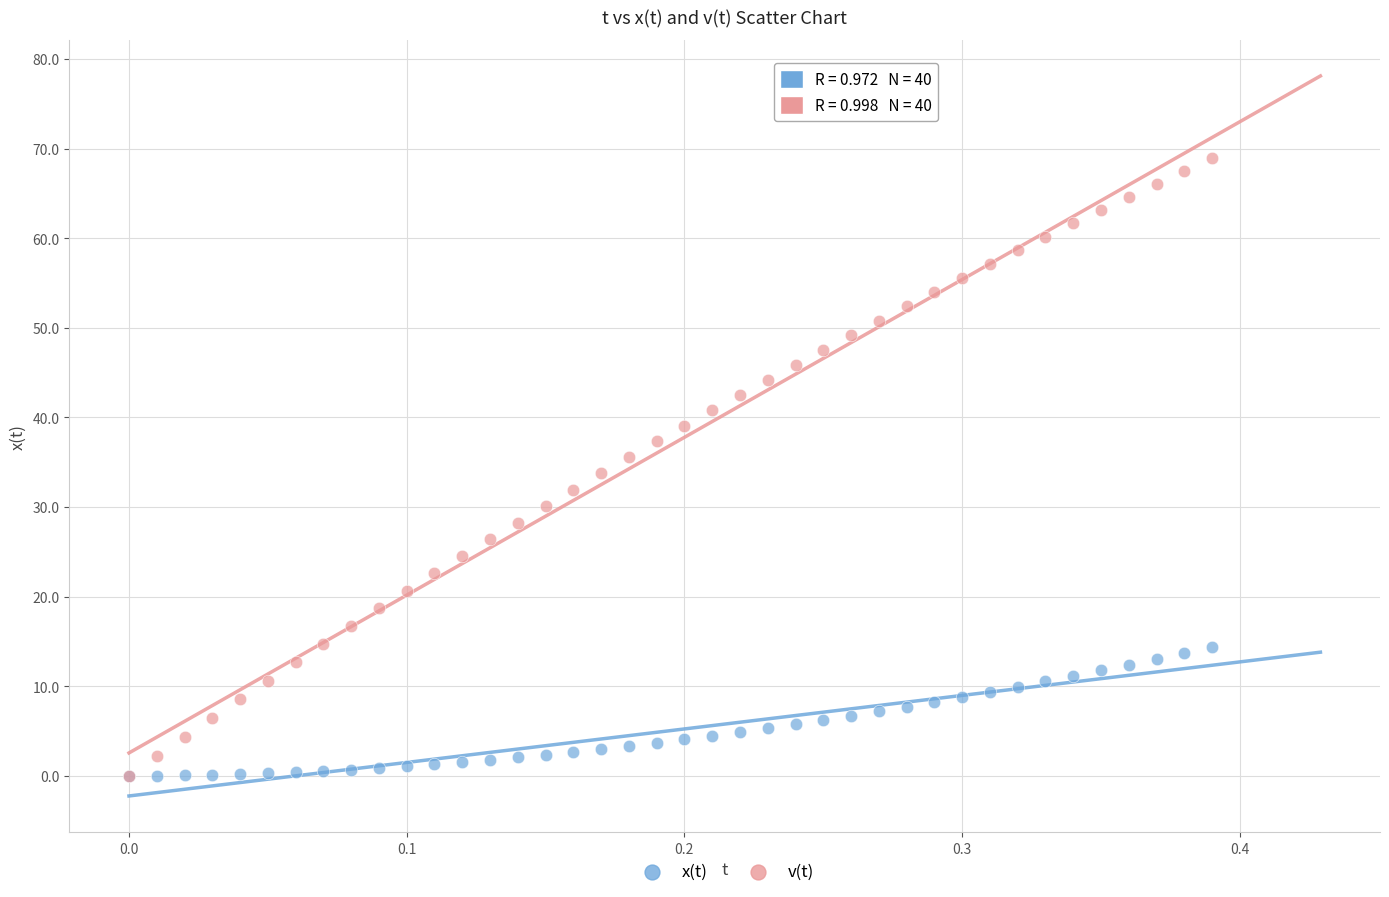

What are all the series names shown in the legend?

x(t), v(t)